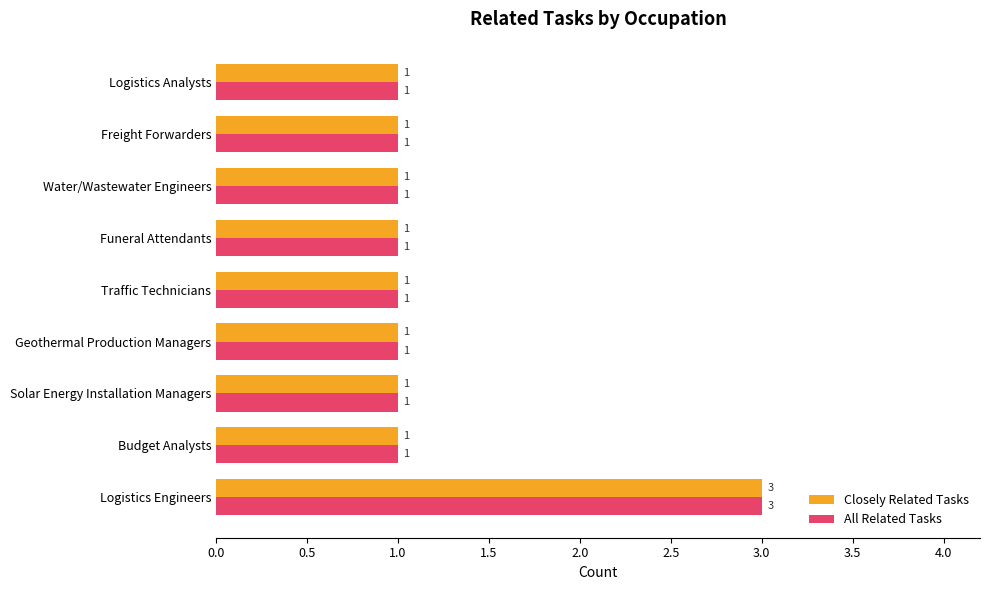

What is the difference between the maximum and minimum values in the Closely Related Tasks series?

2